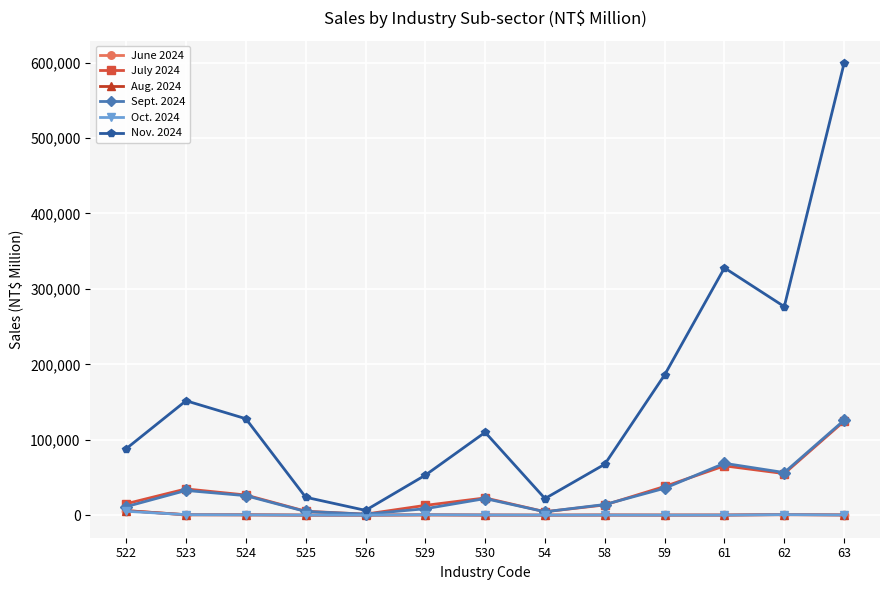

How many lines are shown in the chart?

6